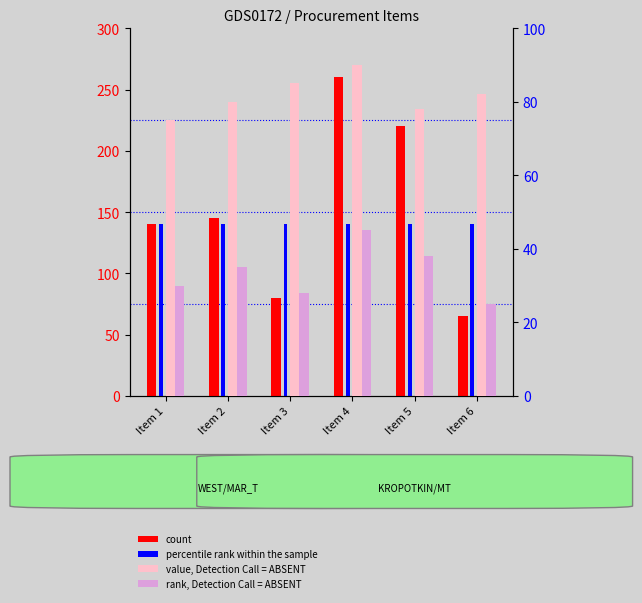

Count the value, Detection Call = ABSENT values in the range 78 to 85.

4